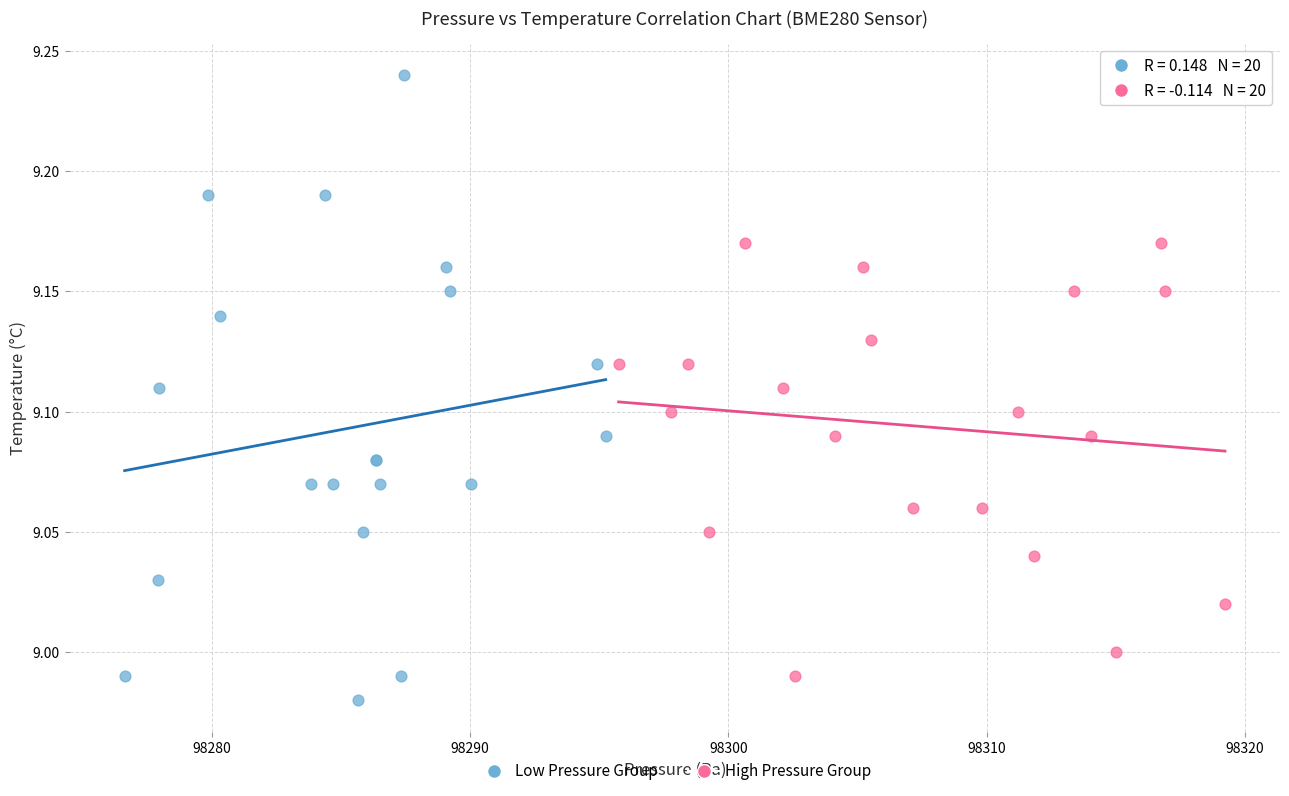

Which series has the widest spread of Y values?

Low Pressure Group